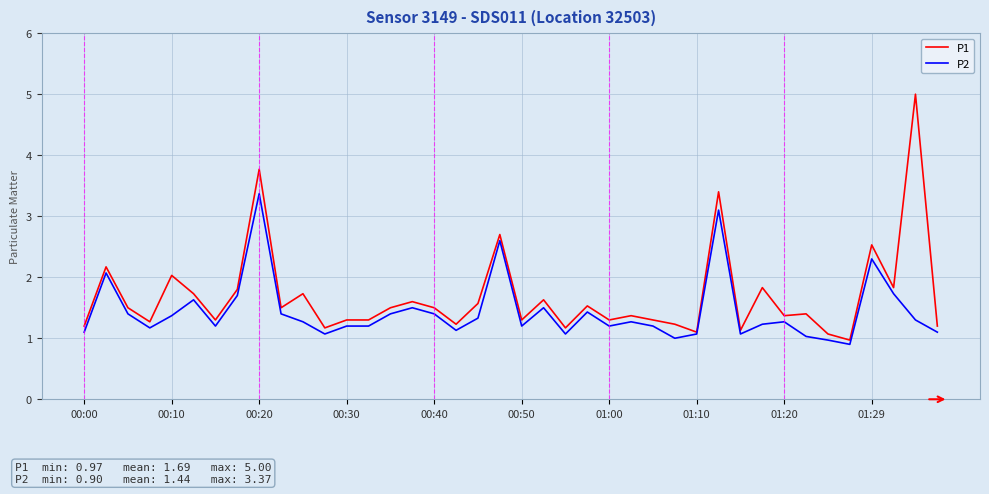

Which series has the largest range (max minus min)?

P1